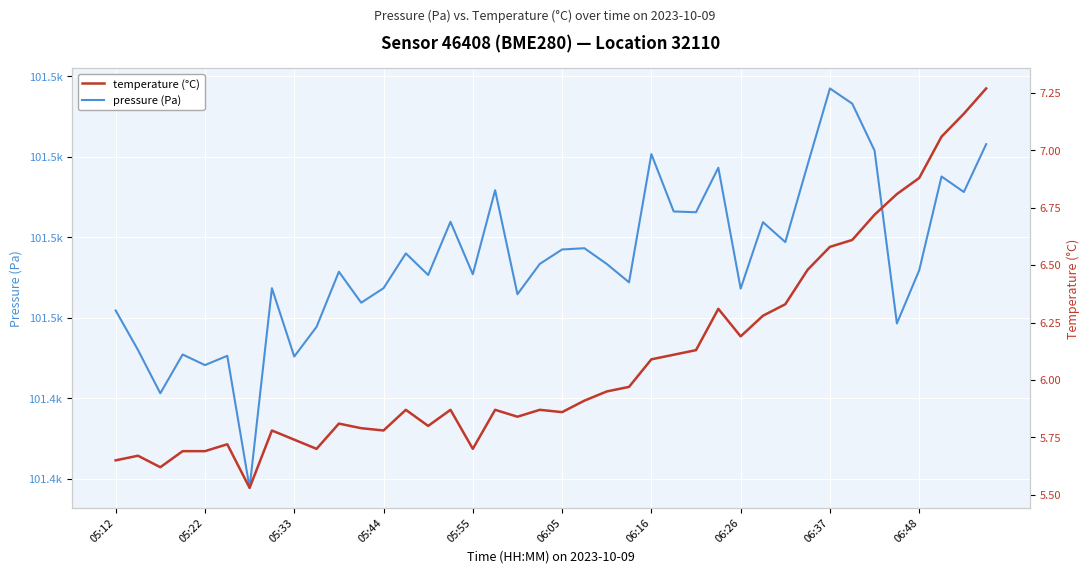

Which series has the largest range (max minus min)?

pressure (Pa)